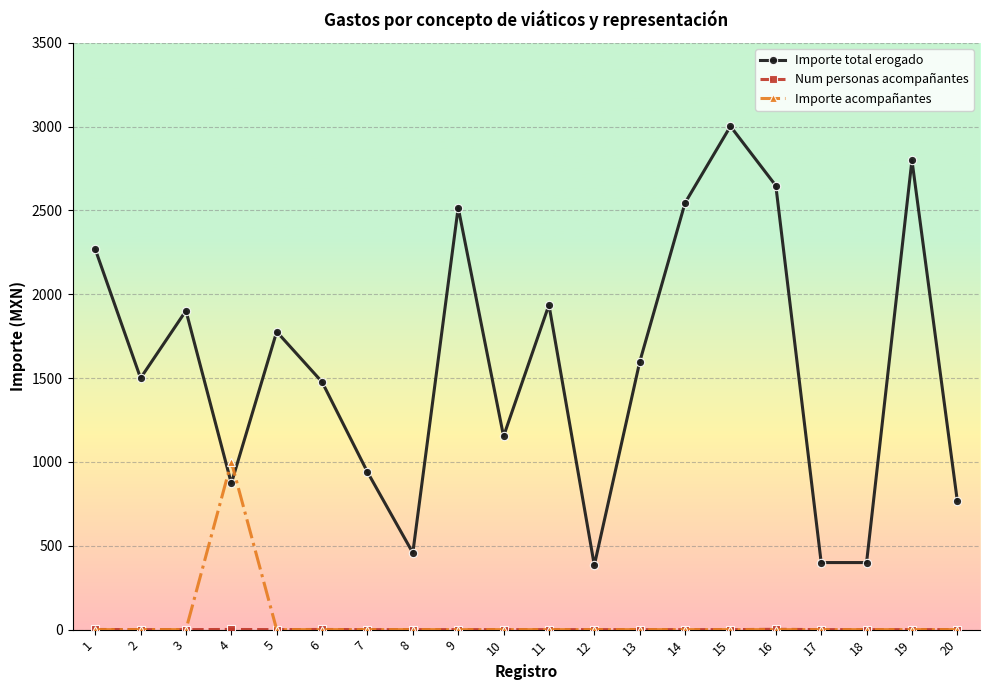

At which category does Importe total erogado reach its first local peak?

3